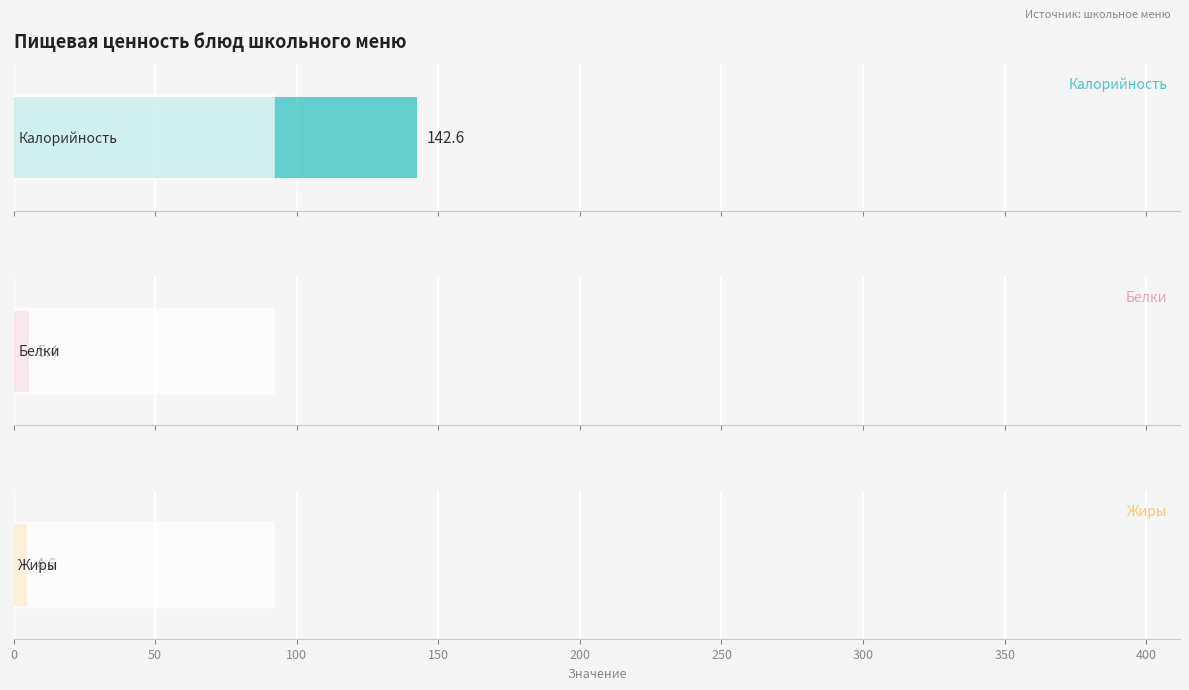

Which series has the widest spread of values?

Калорийность